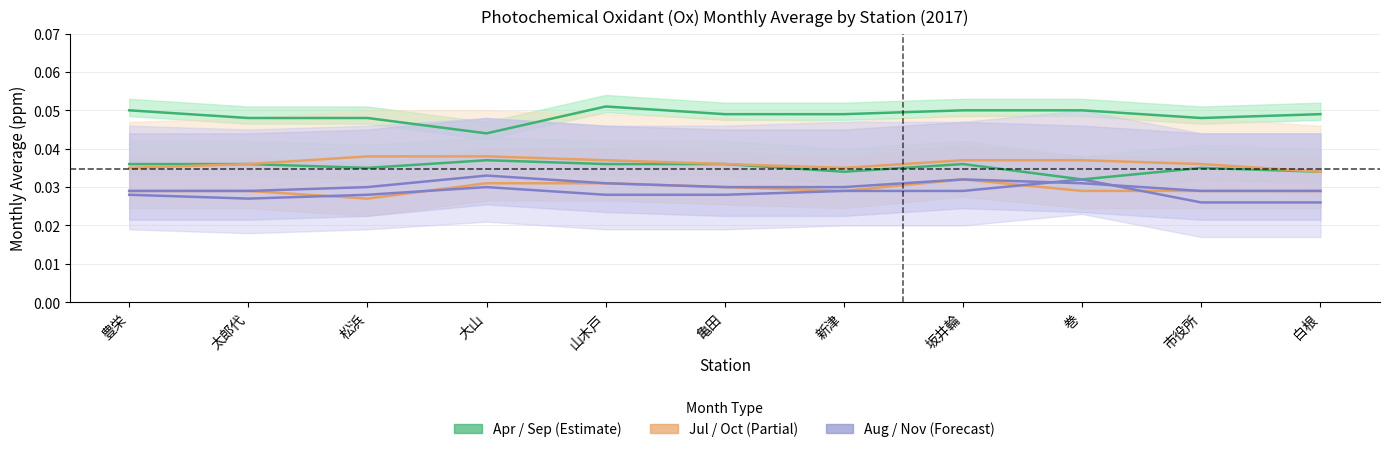

True or false: Aug has a value of 0.0 at 亀田.

True